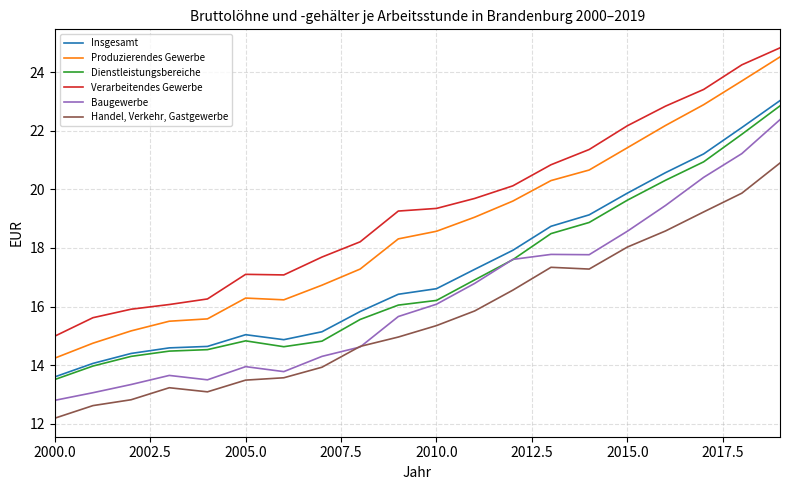

What are all the series names shown in the legend?

Insgesamt, Produzierendes Gewerbe, Dienstleistungsbereiche, Verarbeitendes Gewerbe, Baugewerbe, Handel, Verkehr, Gastgewerbe